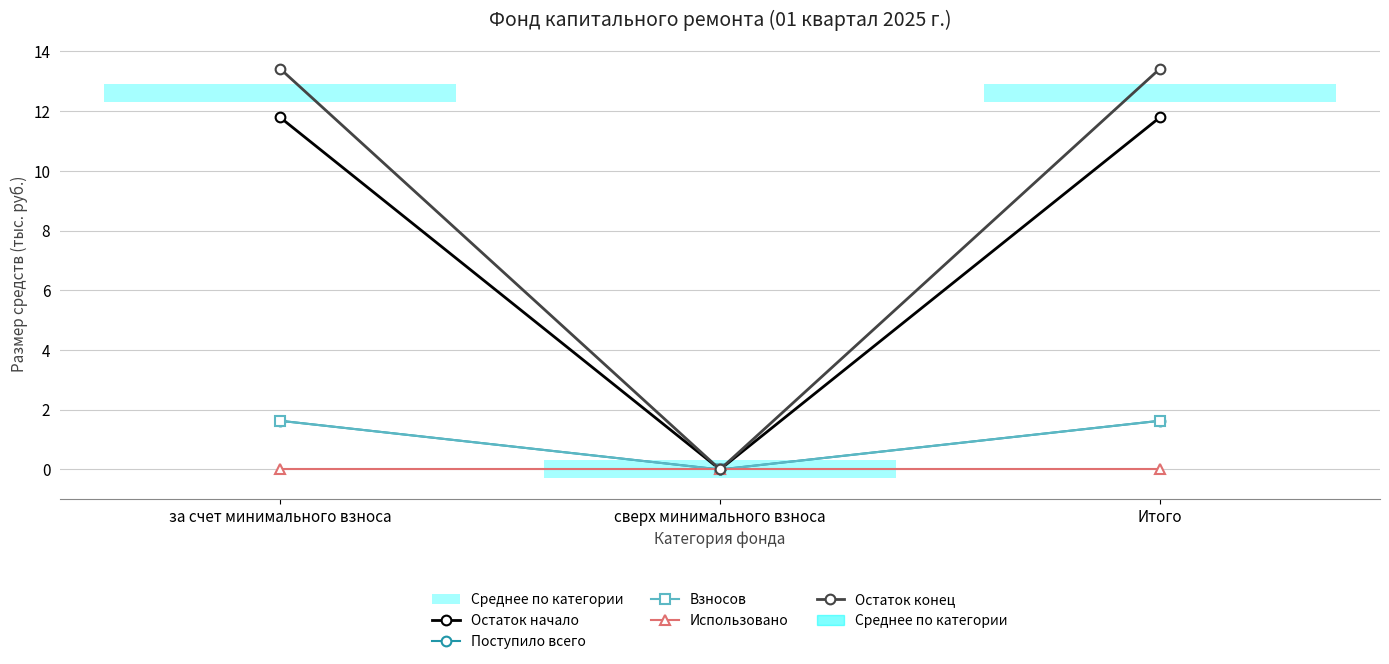

What are all the series names shown in the legend?

Остаток начало, Поступило всего, Взносов, Использовано, Остаток конец